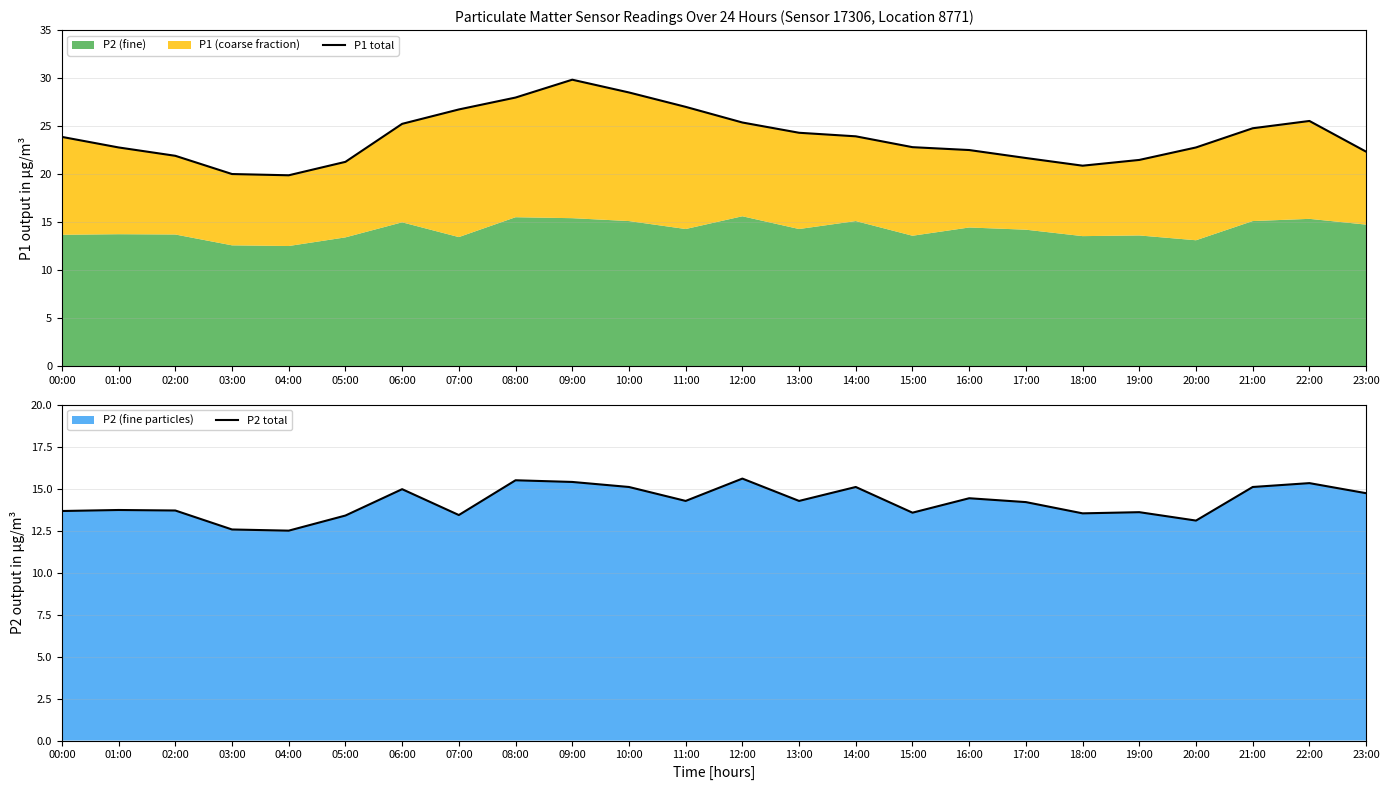

Reading right to left, extract all data points from this chart.

P1 total: 22.3	25.5	24.8	22.8	21.5	20.9	21.7	22.5	22.8	23.9	24.3	25.4	27.0	28.5	29.8	28.0	26.7	25.2	21.3	19.9	20.0	21.9	22.8	23.9
P2 total: 14.7	15.3	15.1	13.1	13.6	13.5	14.2	14.4	13.6	15.1	14.3	15.6	14.3	15.1	15.4	15.5	13.4	15.0	13.4	12.5	12.6	13.7	13.7	13.7